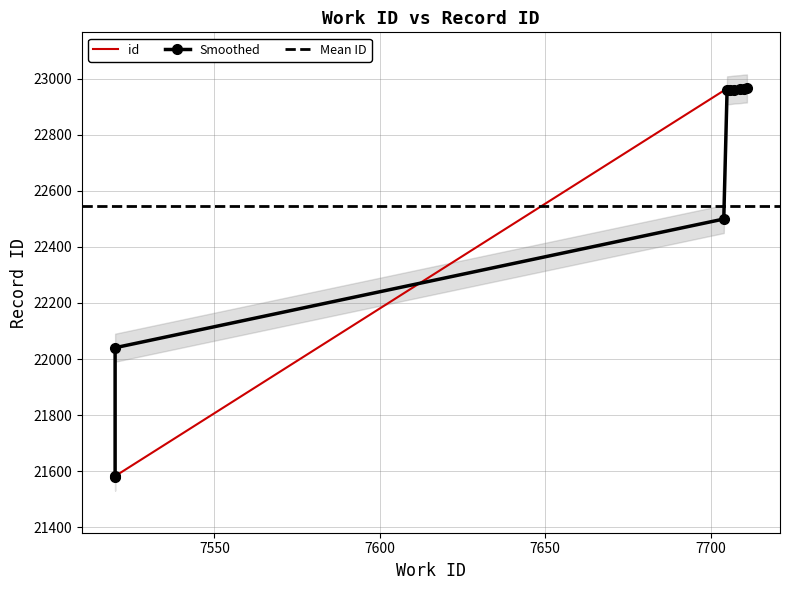

What is the minimum value shown in the chart?

21580